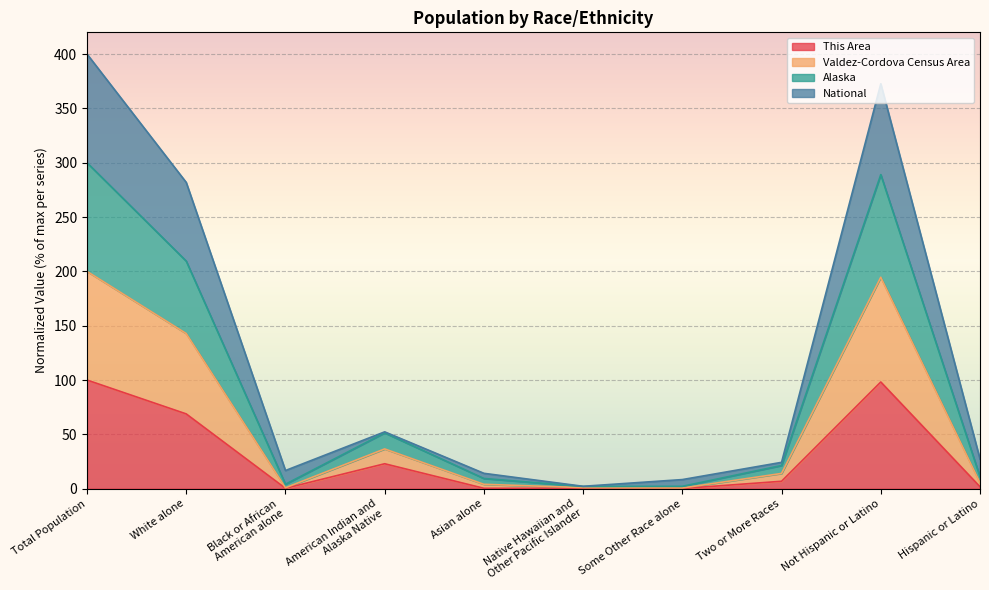

How many values in the This Area series are below 6?

5